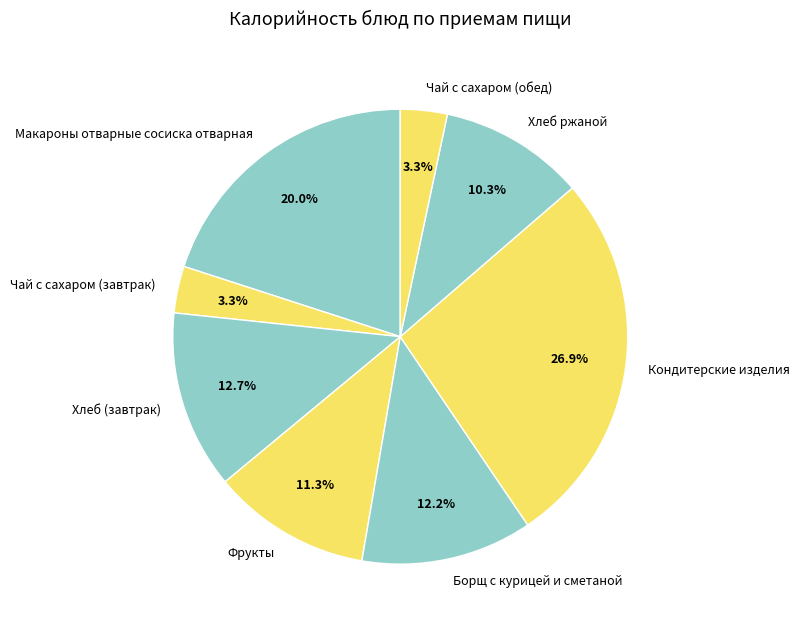

Does any single category account for the majority?

No